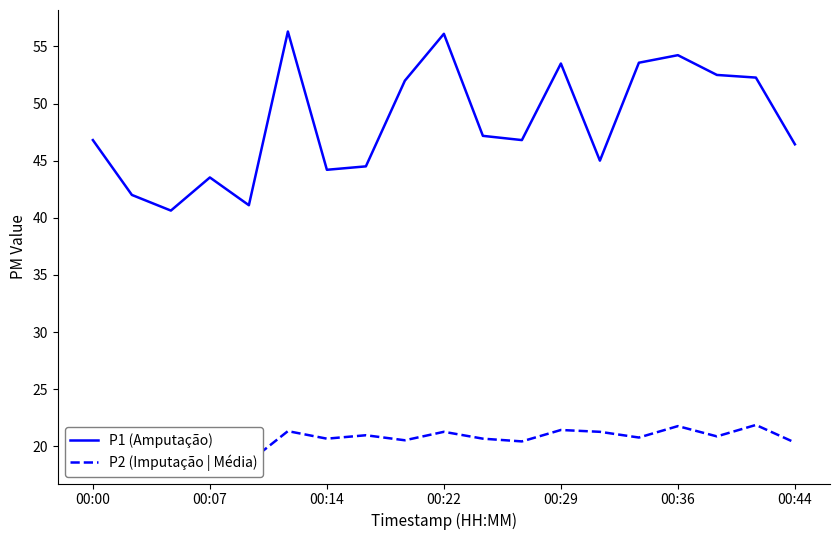

What is the sum of all P2 (Imputação | Média) values?

391.8